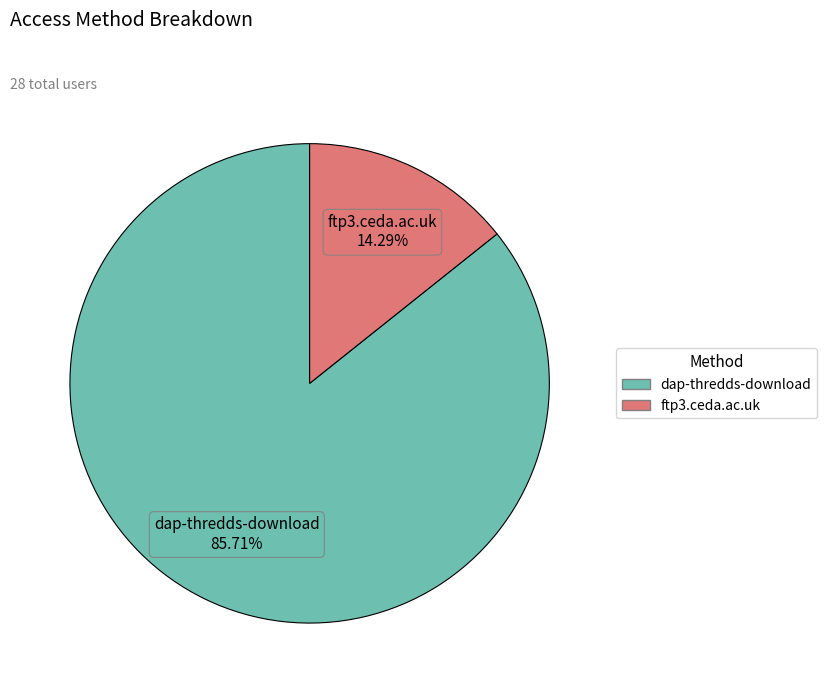

What is the ratio of the value at dap-thredds-download to the value at ftp3.ceda.ac.uk?

6.0